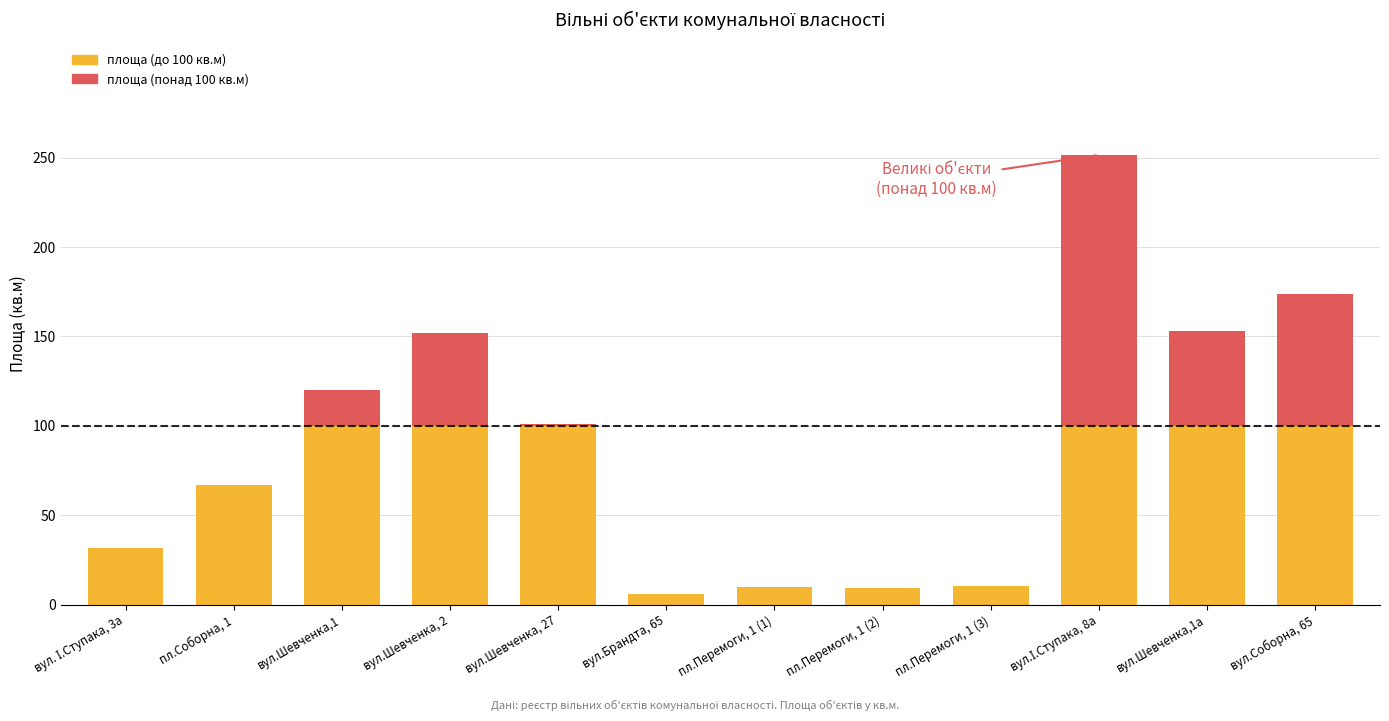

What is the label of the 12th bar from the left?

вул.Соборна, 65